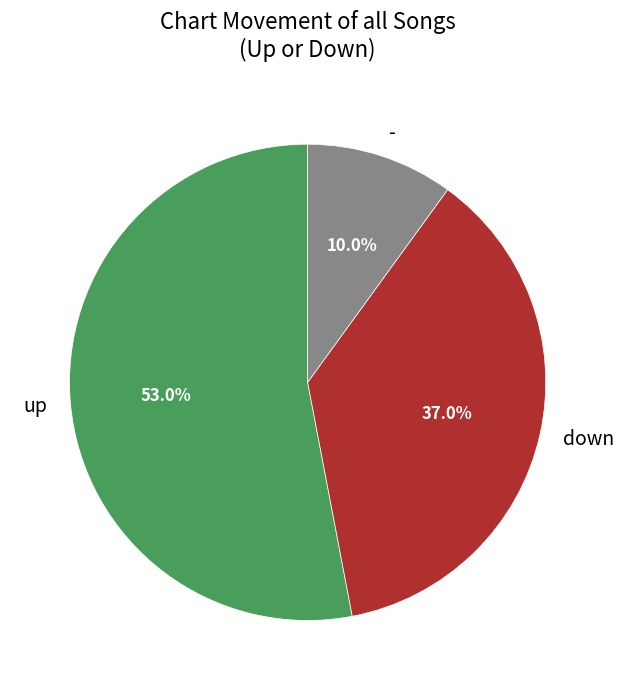

Is there any slice that represents more than half of the pie?

Yes